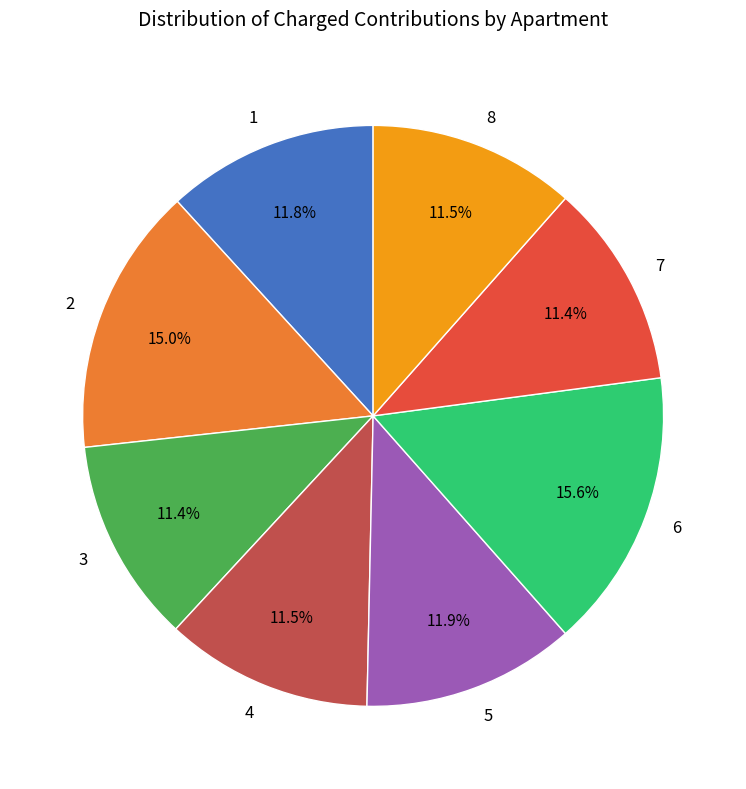

Approximately how many times larger is the value at 7 compared to 8?

1.0